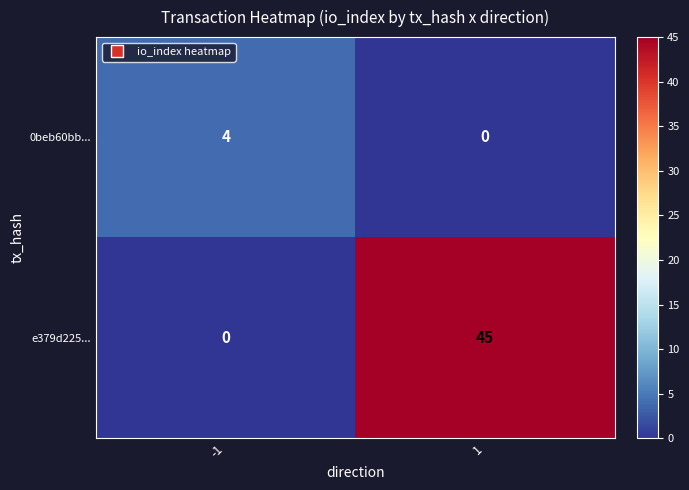

What is the approximate value of 0beb60bb... at -1?

4